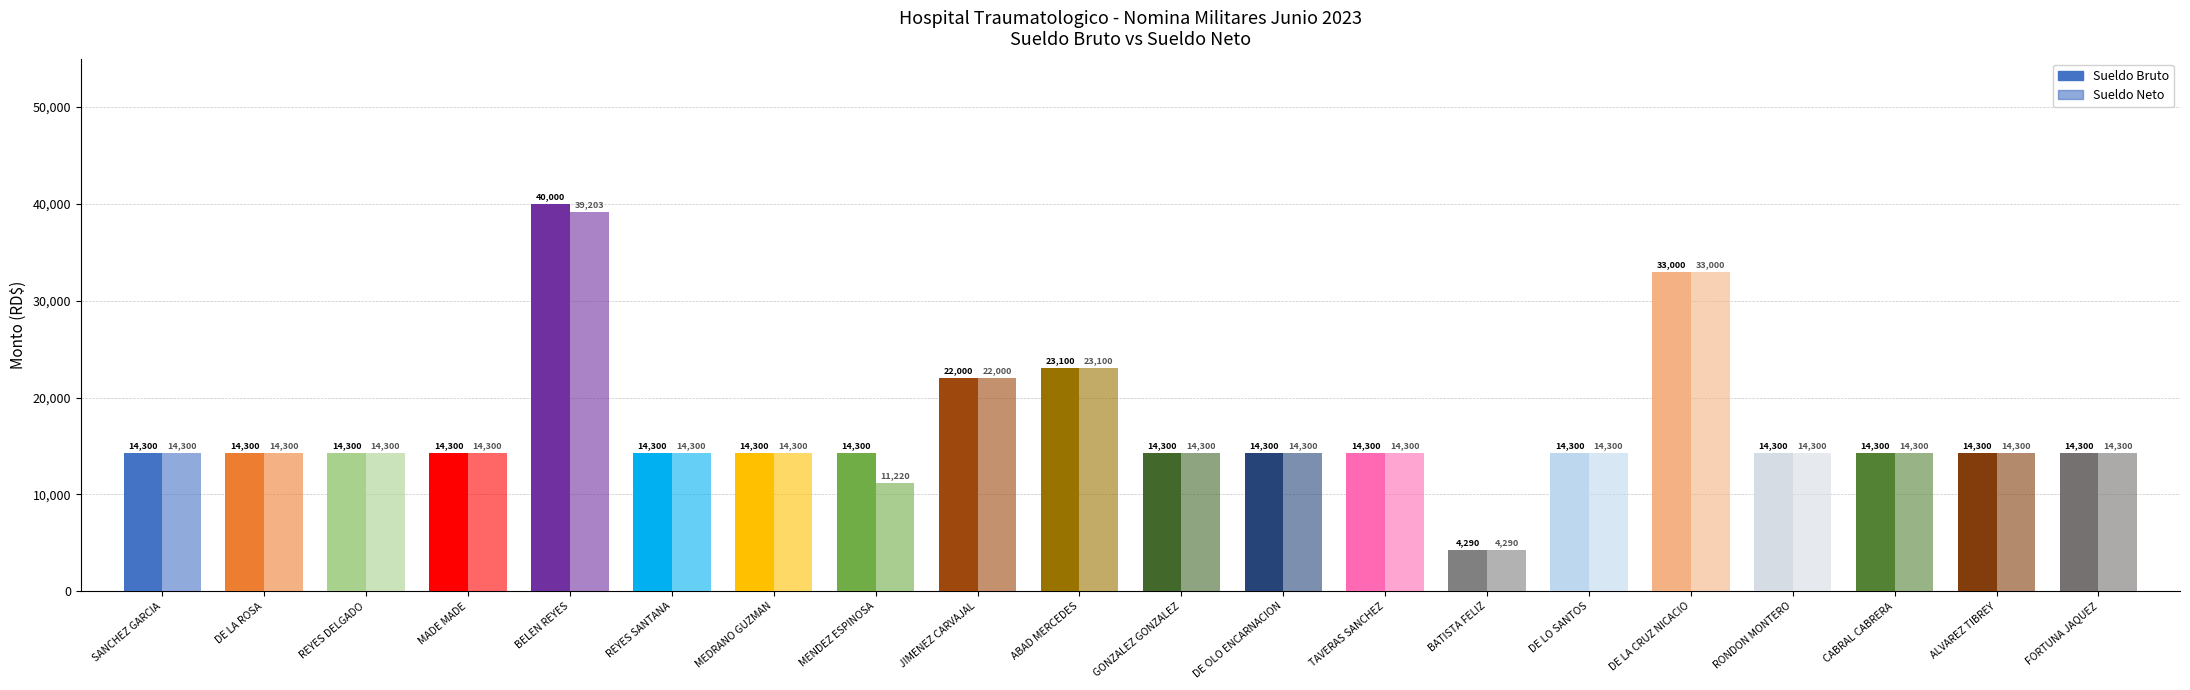

Reading left to right, list all the values displayed in this chart.

Sueldo Bruto: SANCHEZ GARCIA=14300.0	DE LA ROSA=14300.0	REYES DELGADO=14300.0	MADE MADE=14300.0	BELEN REYES=40000.0	REYES SANTANA=14300.0	MEDRANO GUZMAN=14300.0	MENDEZ ESPINOSA=14300.0	JIMENEZ CARVAJAL=22000.0	ABAD MERCEDES=23100.0	GONZALEZ GONZALEZ=14300.0	DE OLO ENCARNACION=14300.0	TAVERAS SANCHEZ=14300.0	BATISTA FELIZ=4290.0	DE LO SANTOS=14300.0	DE LA CRUZ NICACIO=33000.0	RONDON MONTERO=14300.0	CABRAL CABRERA=14300.0	ALVAREZ TIBREY=14300.0	FORTUNA JAQUEZ=14300.0
Sueldo Neto: SANCHEZ GARCIA=14300.0	DE LA ROSA=14300.0	REYES DELGADO=14300.0	MADE MADE=14300.0	BELEN REYES=39202.8	REYES SANTANA=14300.0	MEDRANO GUZMAN=14300.0	MENDEZ ESPINOSA=11219.8	JIMENEZ CARVAJAL=22000.0	ABAD MERCEDES=23100.0	GONZALEZ GONZALEZ=14300.0	DE OLO ENCARNACION=14300.0	TAVERAS SANCHEZ=14300.0	BATISTA FELIZ=4290.0	DE LO SANTOS=14300.0	DE LA CRUZ NICACIO=33000.0	RONDON MONTERO=14300.0	CABRAL CABRERA=14300.0	ALVAREZ TIBREY=14300.0	FORTUNA JAQUEZ=14300.0